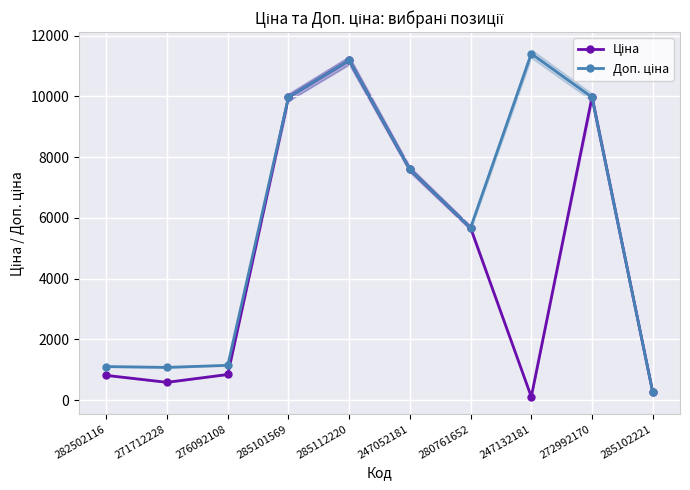

Reading right to left, list all the values displayed in this chart.

Ціна: 272.0	9975.0	114.1	5673.8	7596.5	11188.2	9975.0	848.4	589.9	818.5
Доп. ціна: 272.0	9975.0	11410.0	5673.8	7596.5	11188.2	9975.0	1149.7	1081.7	1109.2